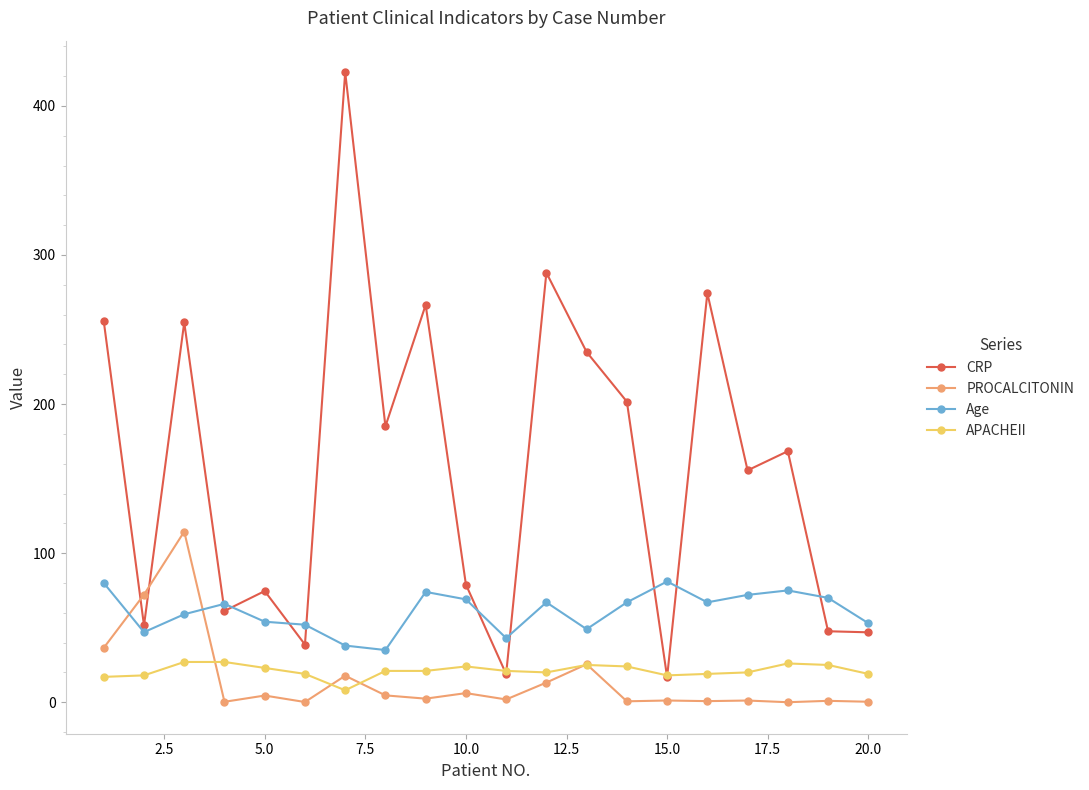

What is the greatest value displayed?

422.6